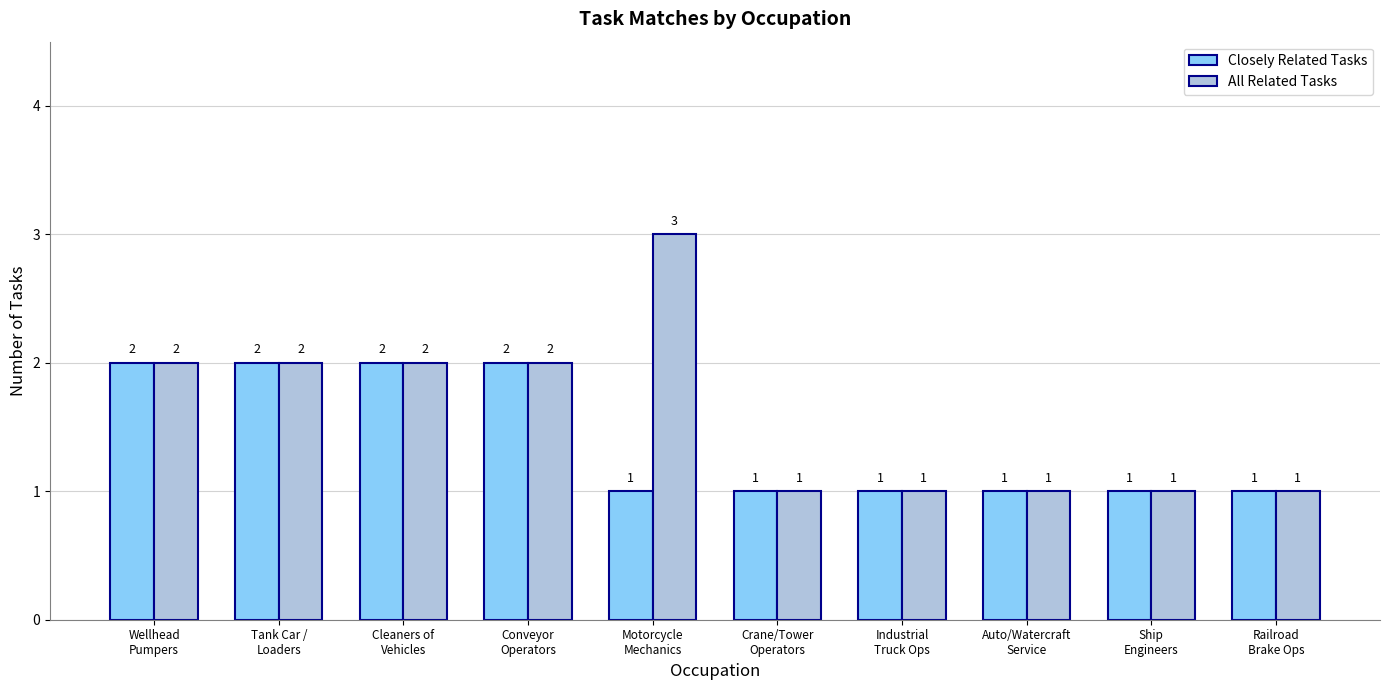

At Motorcycle
Mechanics, list the series in order from largest to smallest.

All Related Tasks, Closely Related Tasks